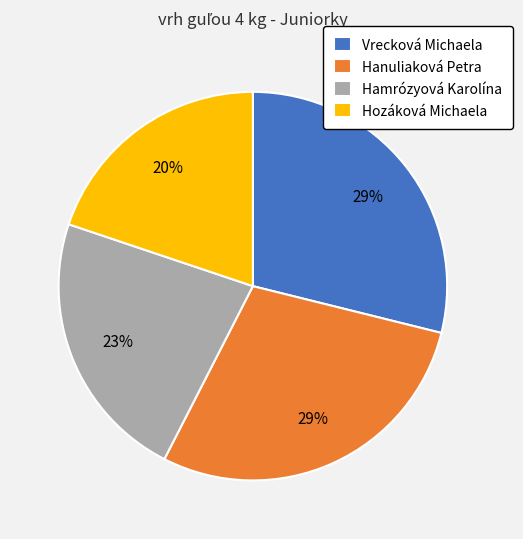

True or false: Vrecková Michaela accounts for 29% of the total.

True